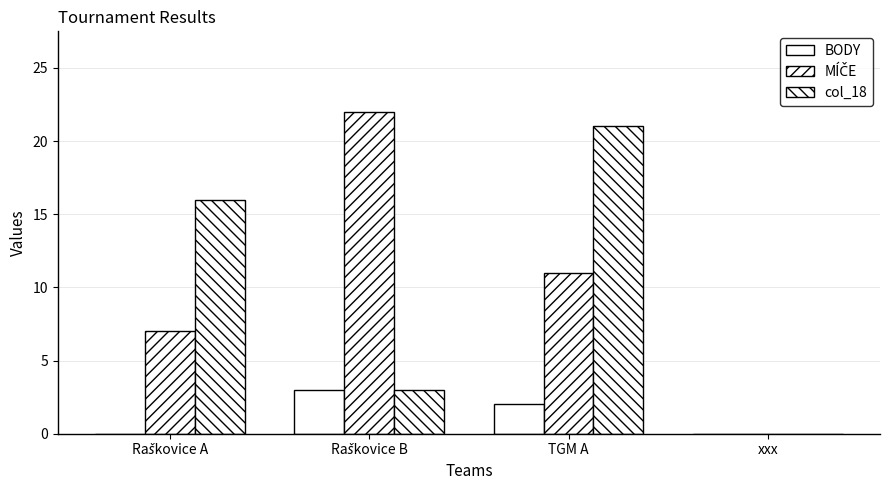

At which category does the chart reach its peak across all series?

Raškovice B